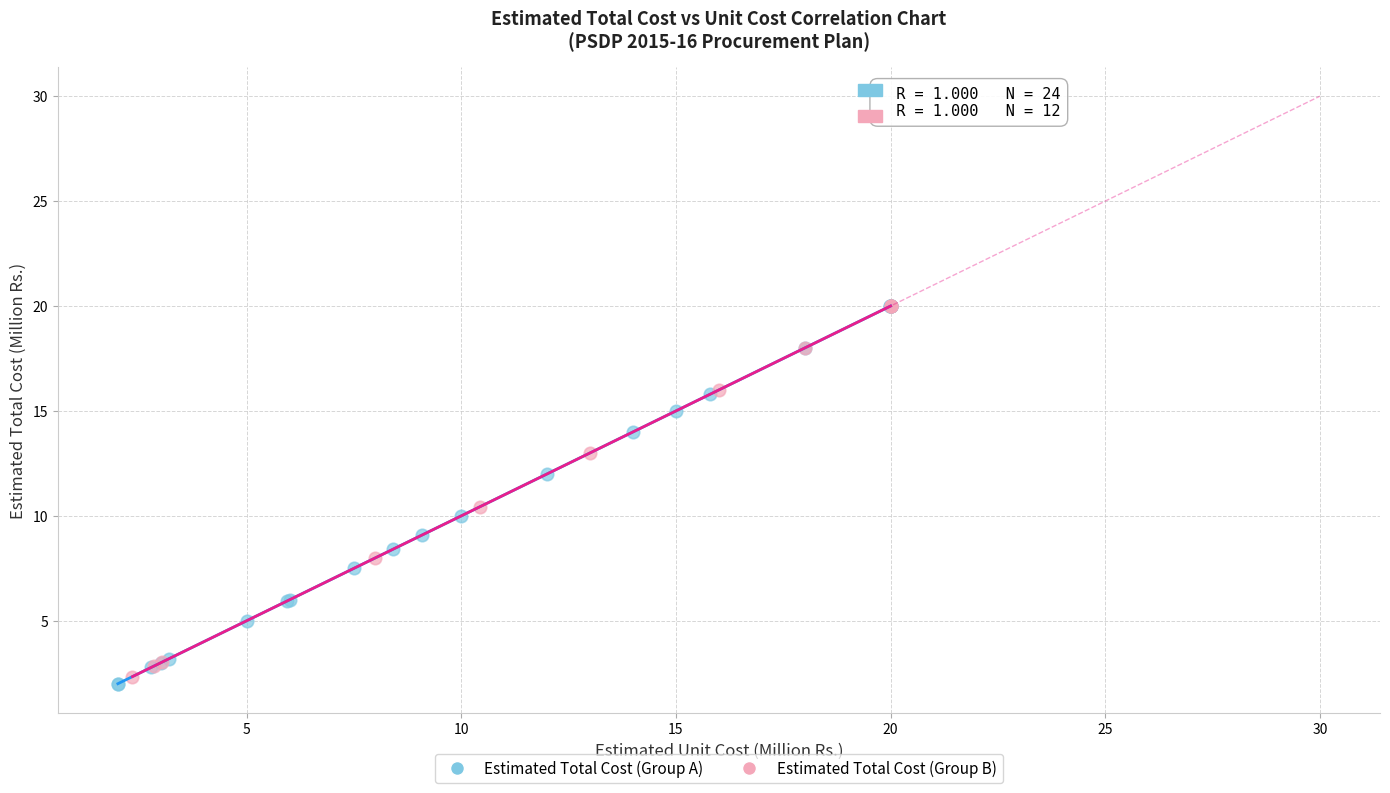

Which series has the widest spread of Y values?

Estimated Total Cost (Group A)